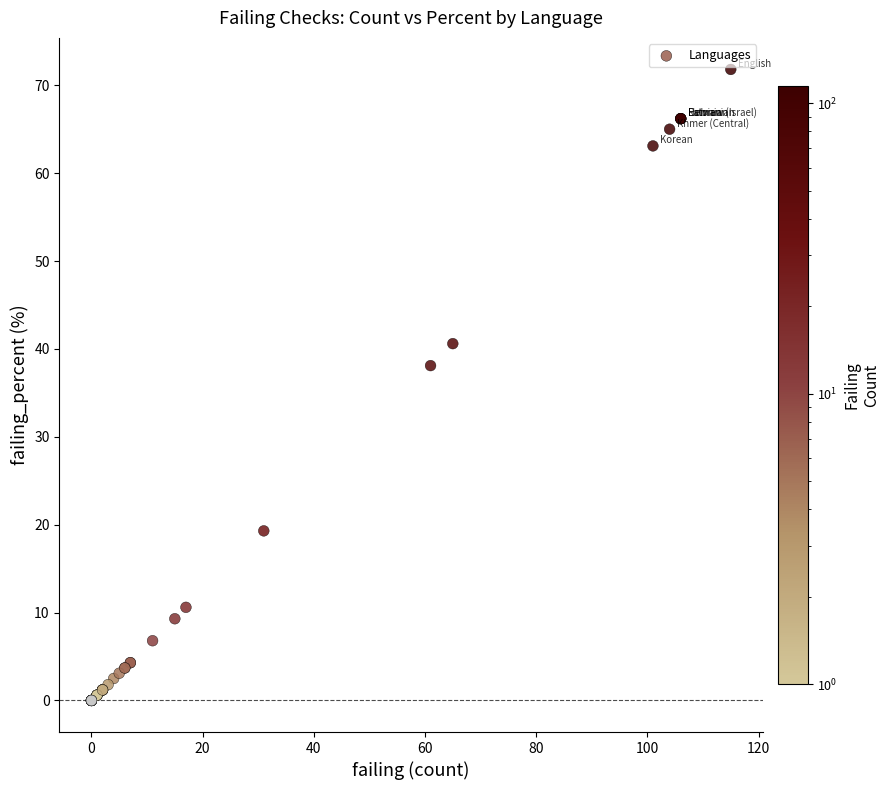

What Y value in the scatter plot is closest to 35?

38.1